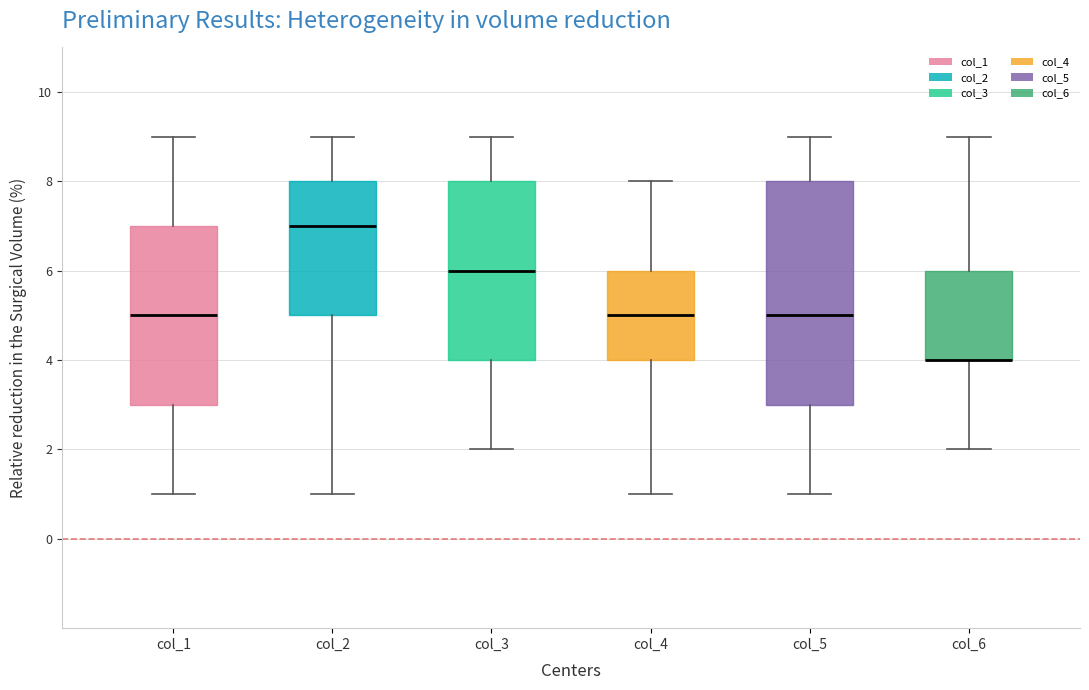

Where is the lower edge of the box for col_6 on the y-axis? The values are not printed on the chart, so give them approximately, as read against the axis.

4